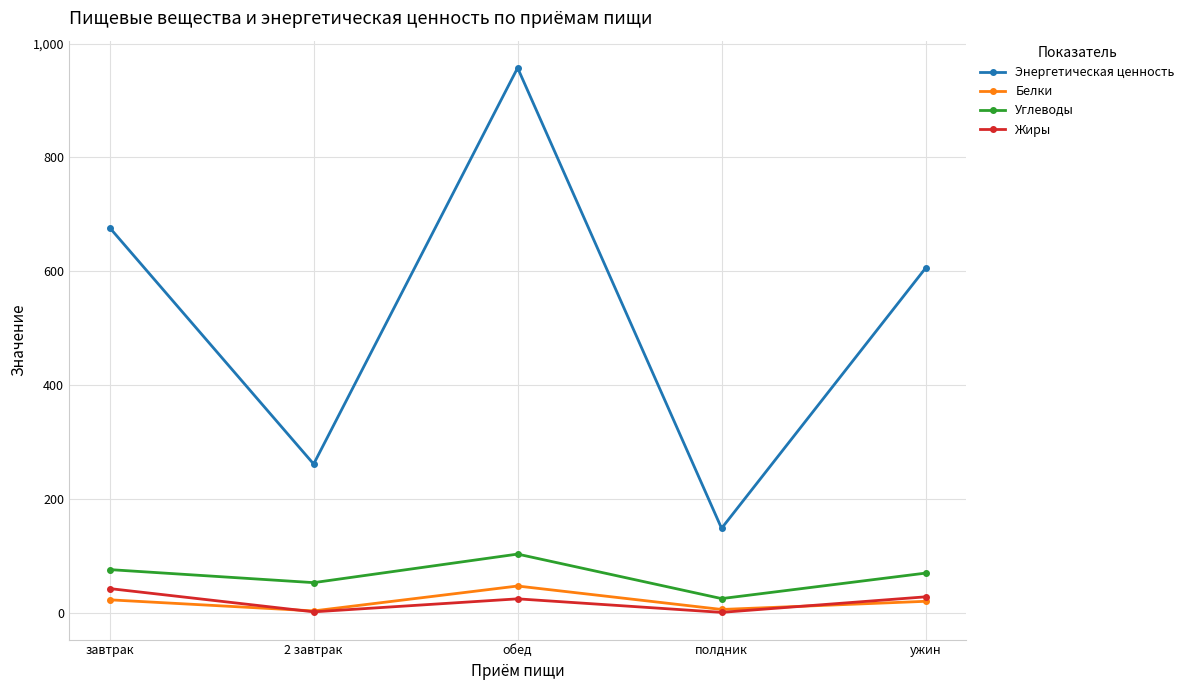

How many values in the Жиры series are below 25?

2